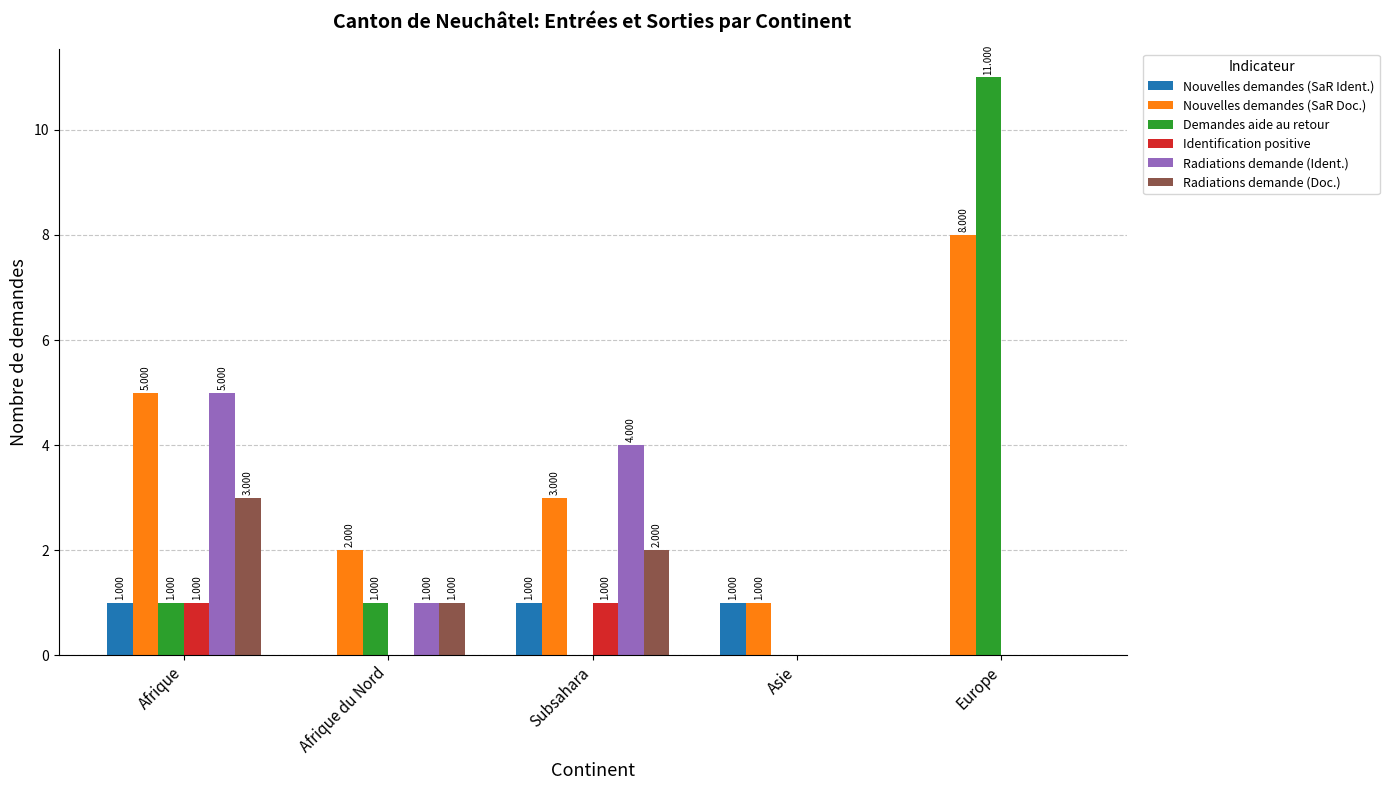

At which category is the sum across all series the highest?

Europe